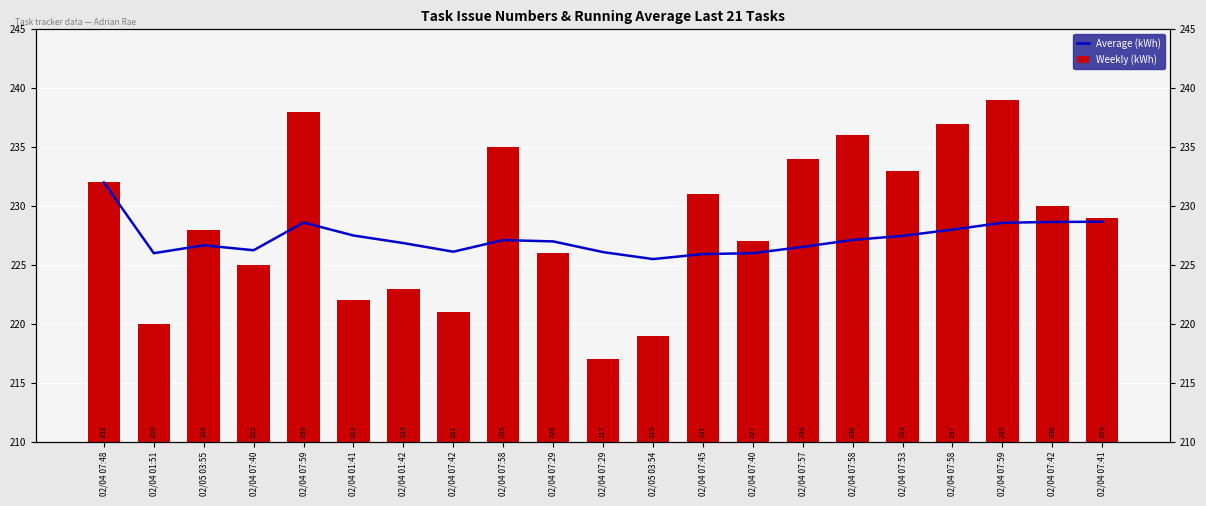

Is it true that Weekly (kWh) equals 351.6 at 02/04 07:29?

False